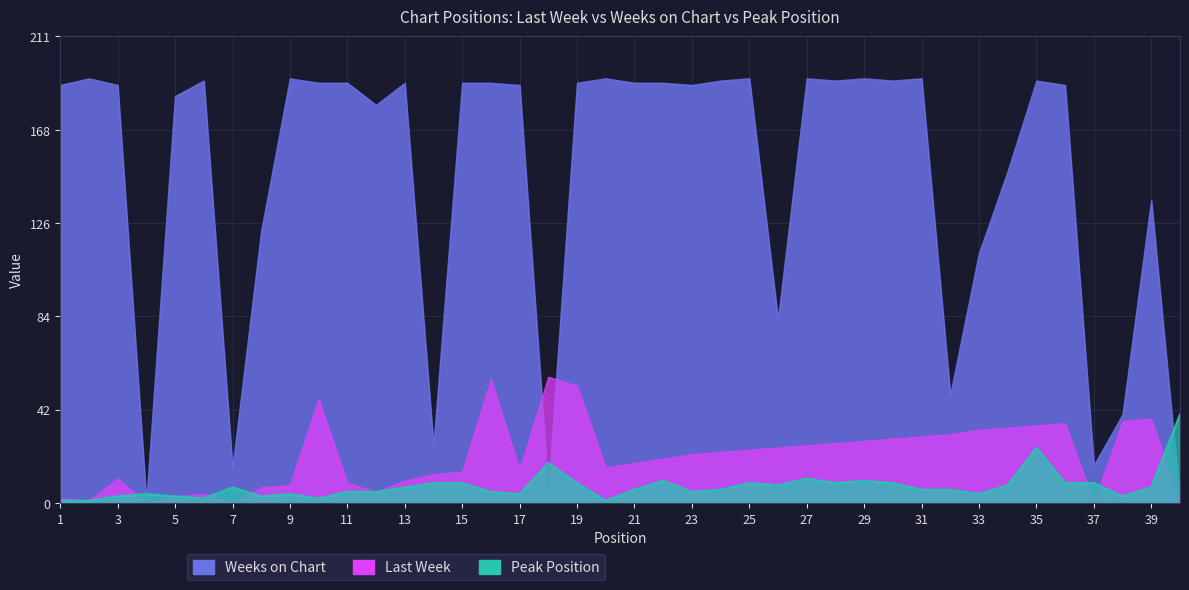

True or false: Peak Position has more than 1 points higher than both neighbors.

True